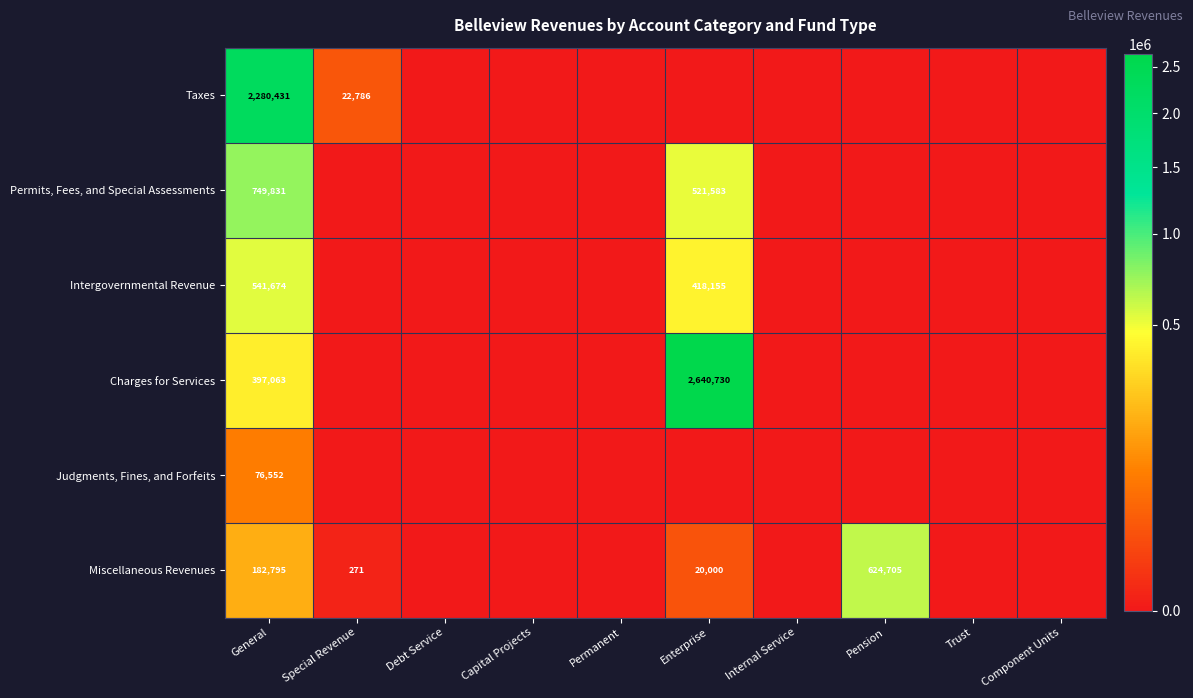

At how many categories does at least one series exceed 470421?

3